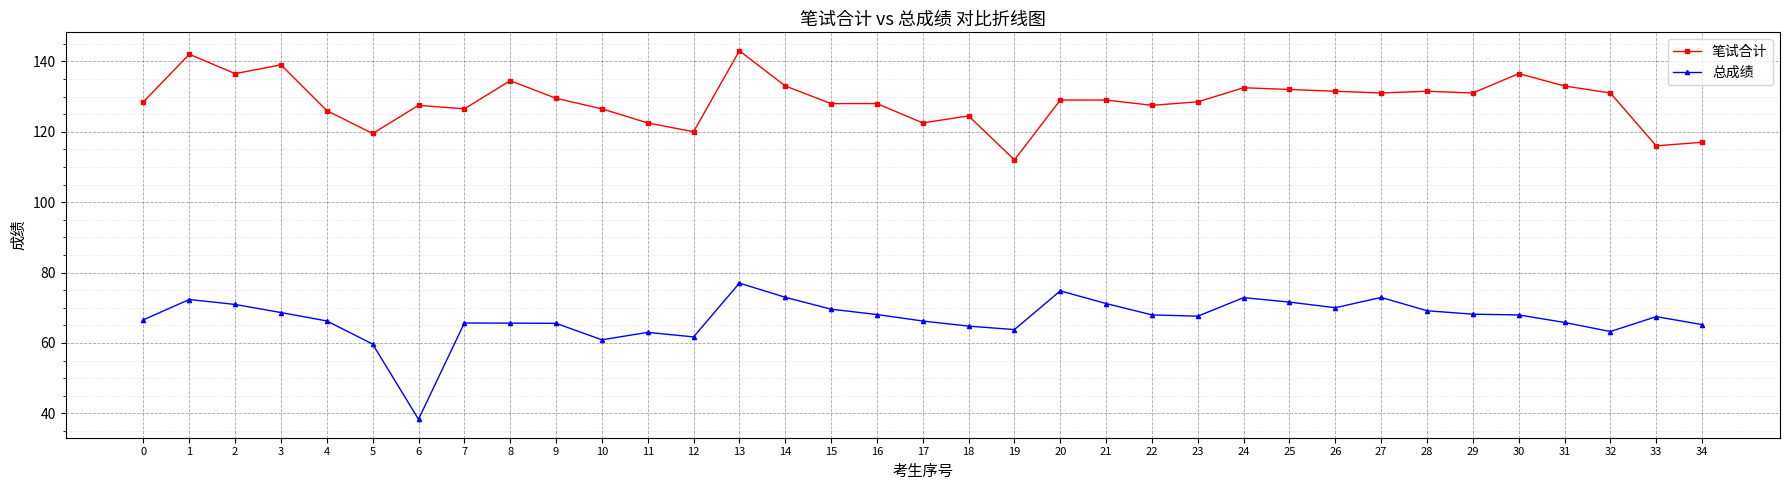

At which category does 笔试合计 reach its first local valley?

2